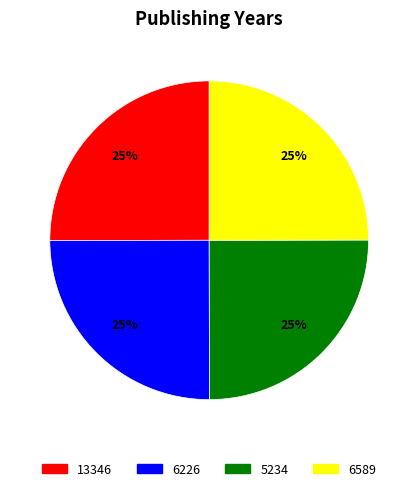

What percentage is the 5234 slice, to the nearest percent?

25%